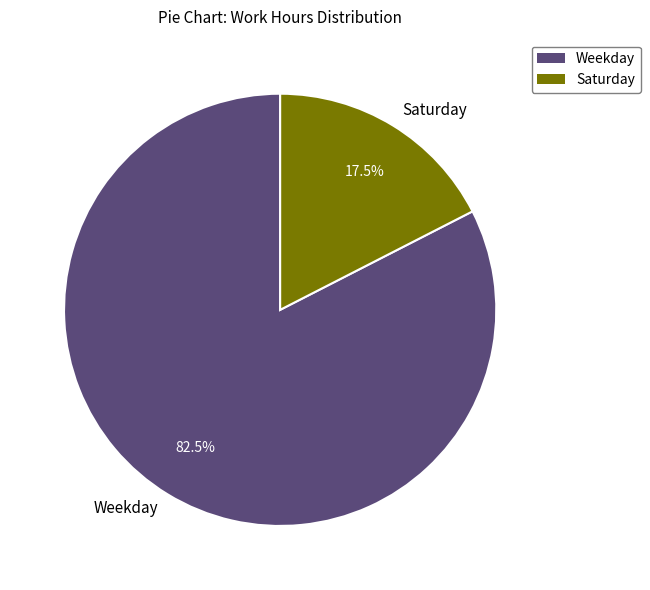

Which slice represents more than half of the pie?

Weekday